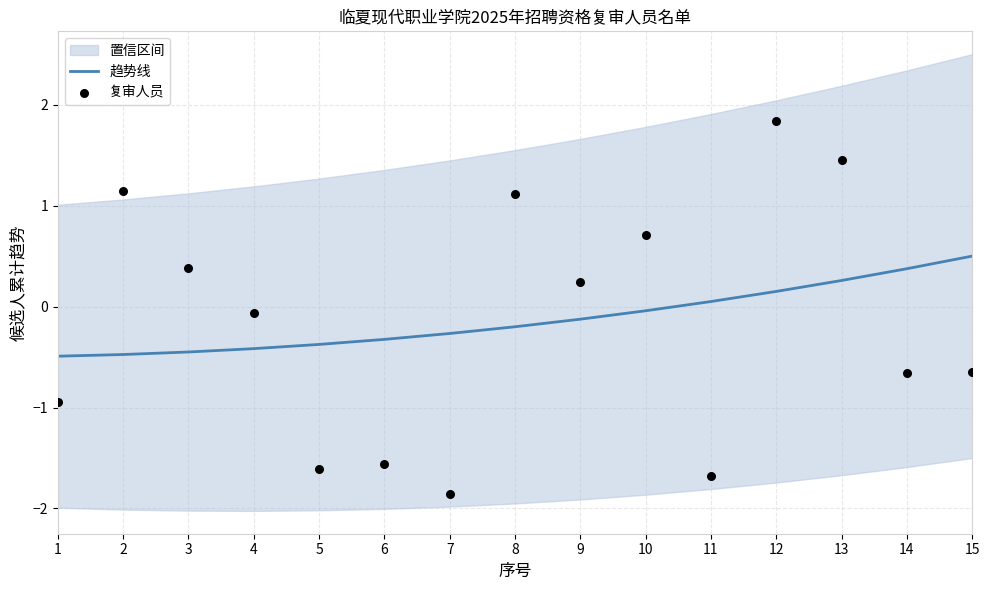

Which series has the largest Y range (max minus min)?

复审人员